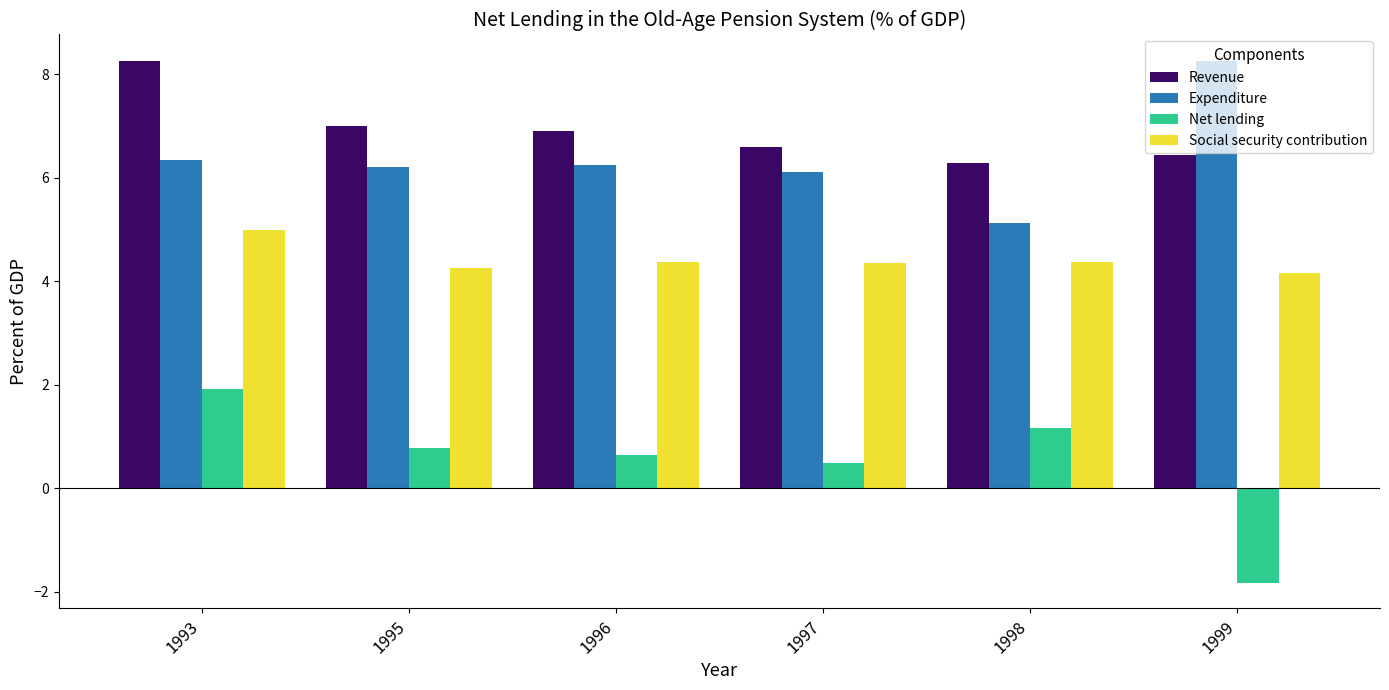

What is the maximum value for Revenue?

8.3